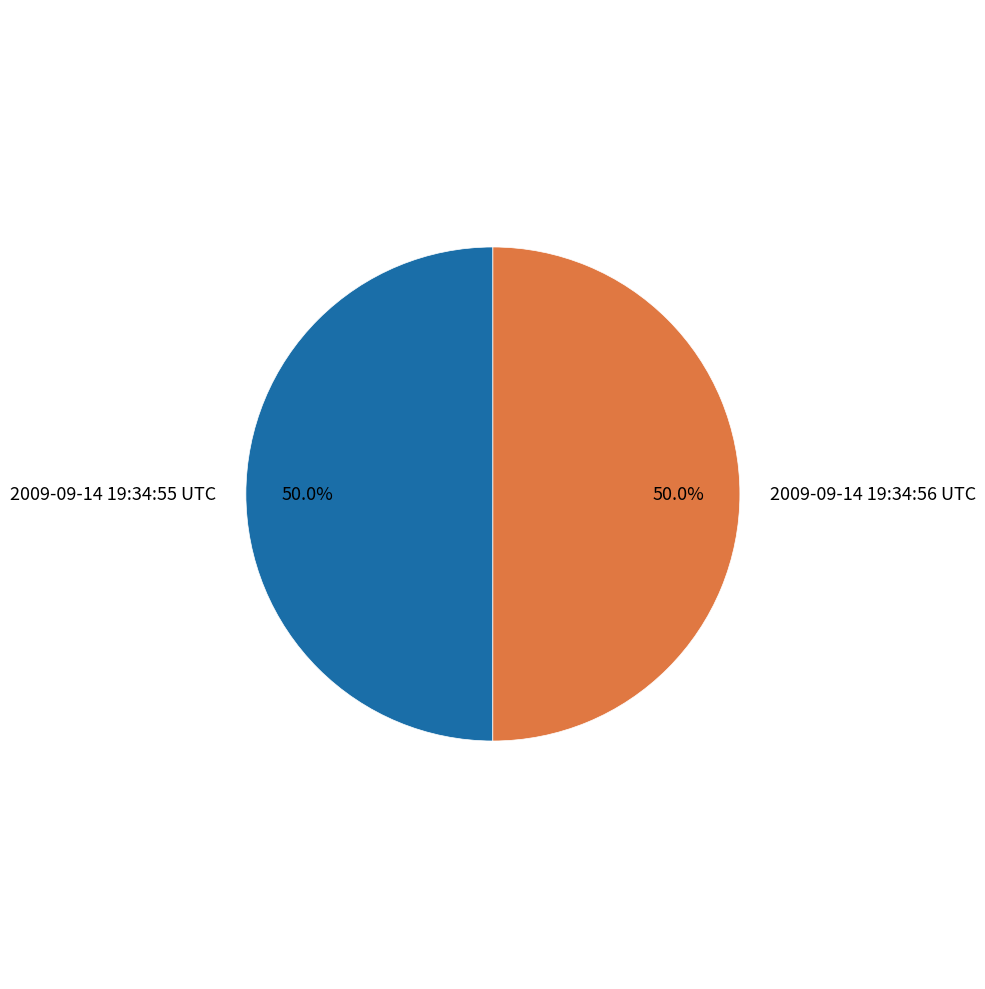

How many slices are in this pie chart?

2